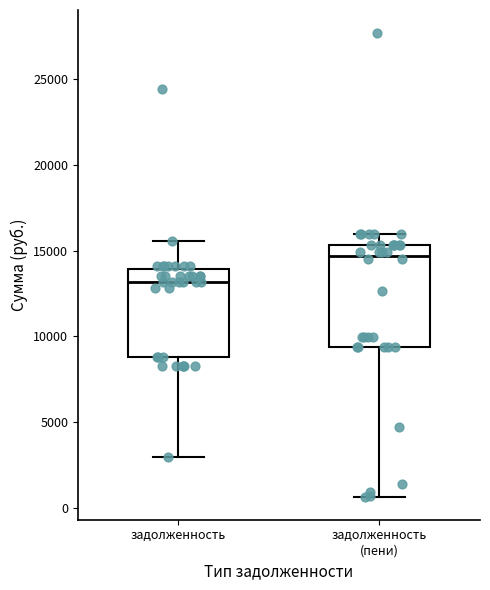

Reading left to right, read every box against the y-axis: the position of its median line, the range the box covers, and the ends of its whiskers. The values are not printed on the chart, so give them approximately, as read against the axis.

задолженность: median 13000, box 9000 to 14000, whiskers 3000 to 15500
задолженность (пени): median 14500, box 9500 to 15500, whiskers 500 to 16000